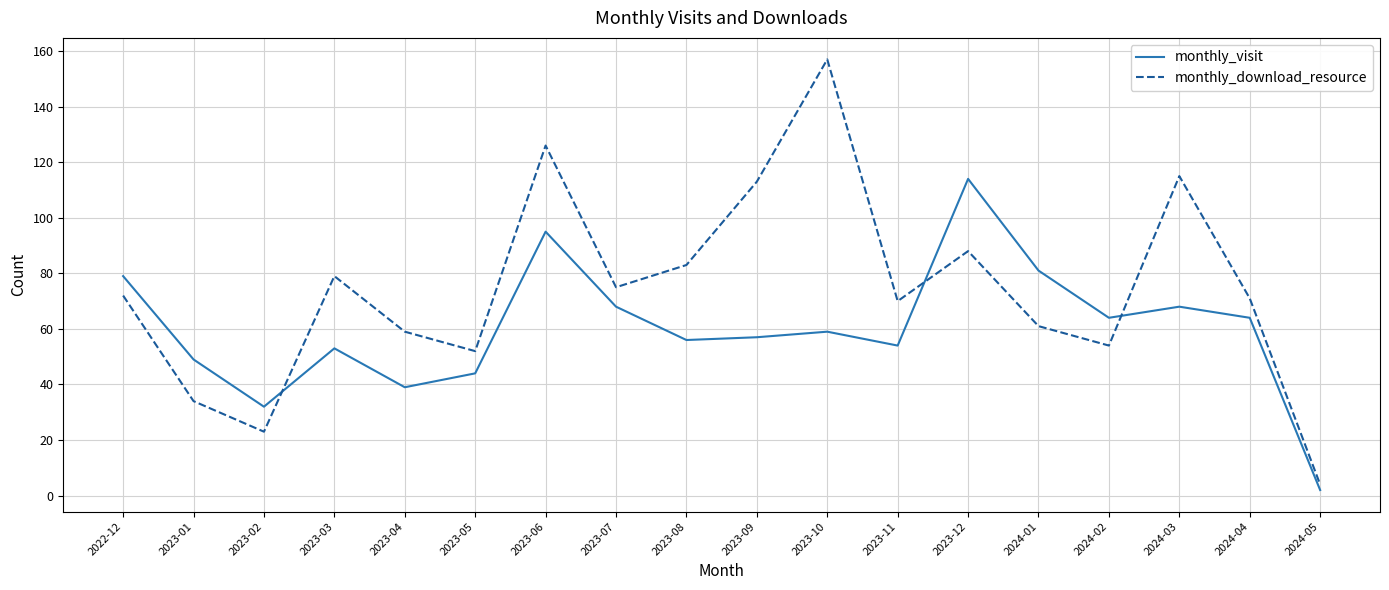

What is the difference between the maximum and minimum values in the monthly_download_resource series?

153